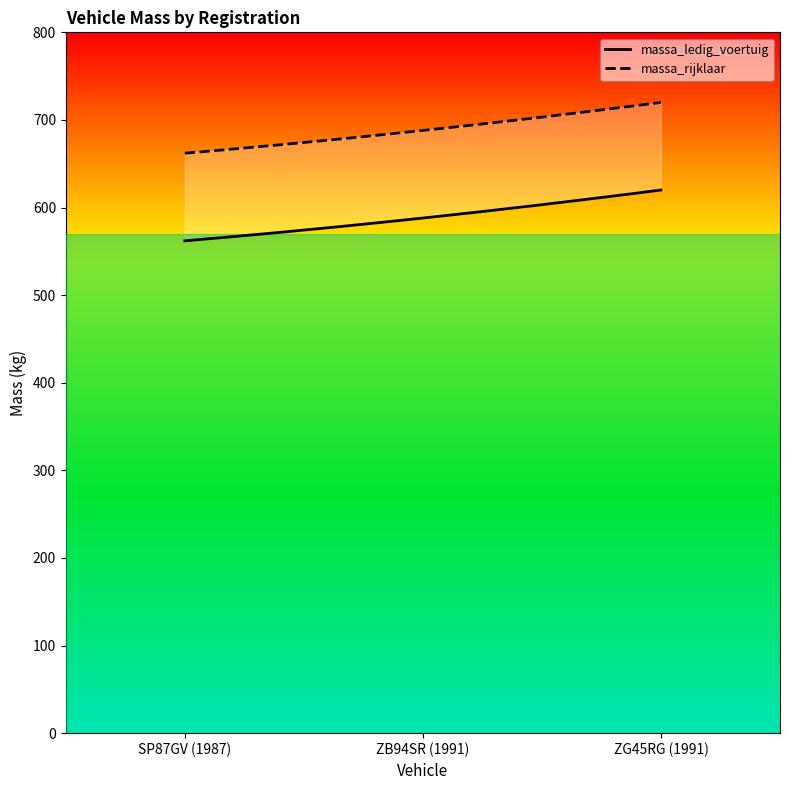

What is the lowest value of the massa_ledig_voertuig series?

562